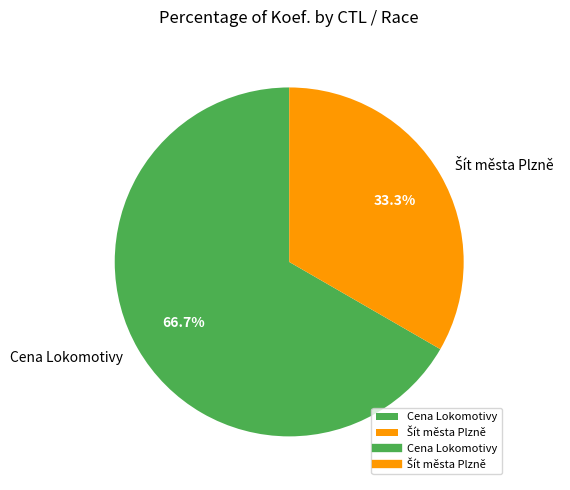

Which category has the biggest portion of the pie?

Cena Lokomotivy